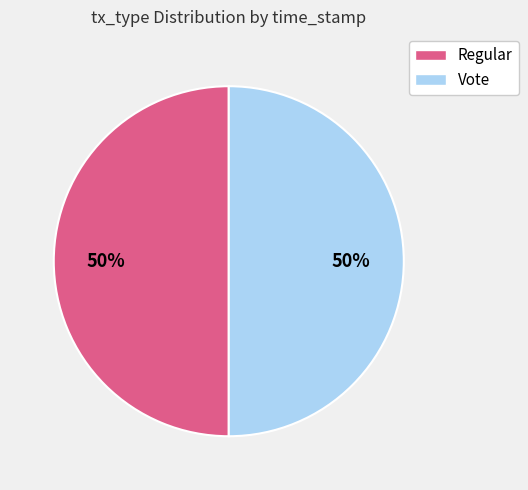

To the nearest percent, what portion does Regular represent?

50%